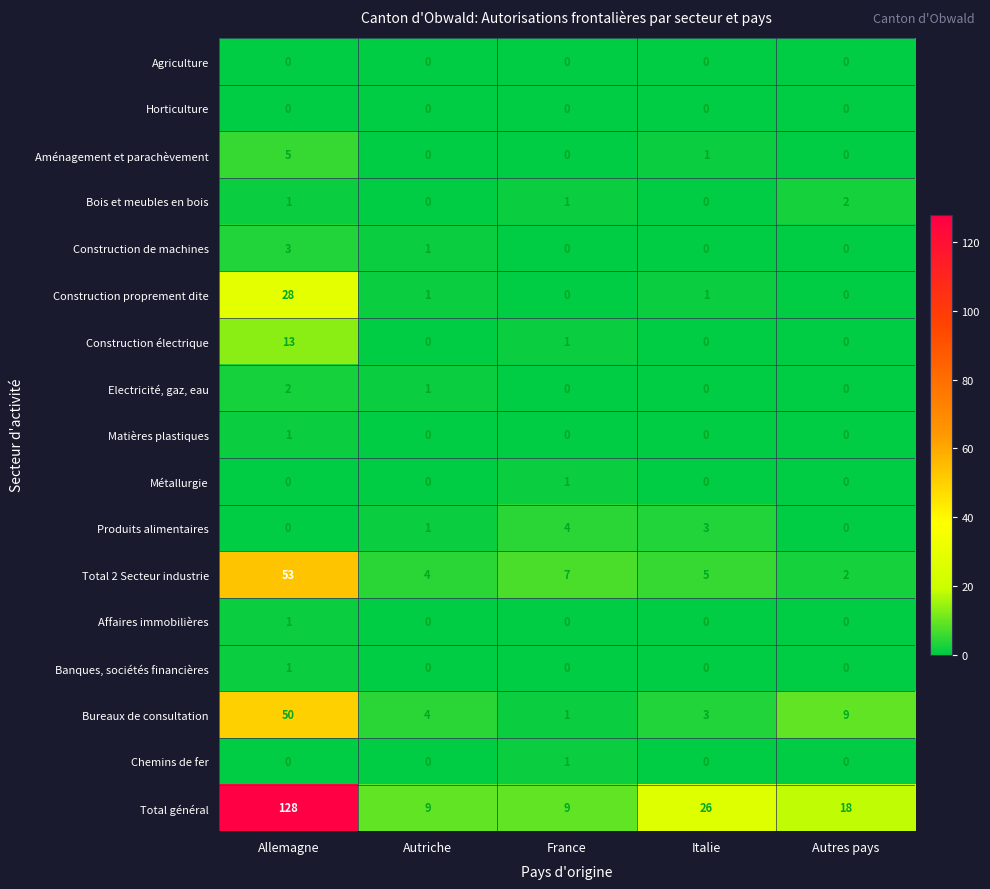

At how many categories does at least one series exceed 89?

1